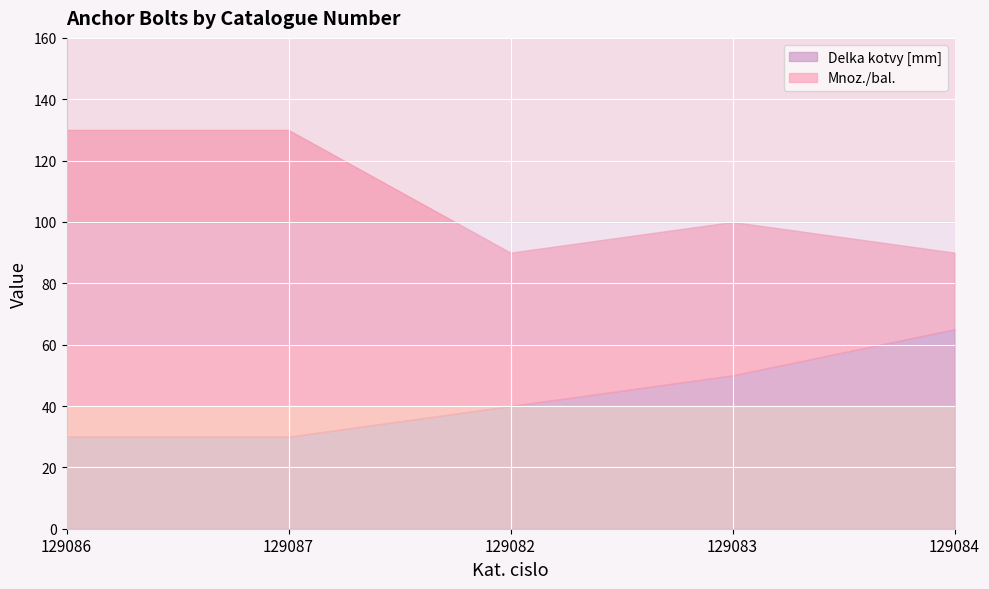

Which has a higher value, 129082 or 129086?

129082